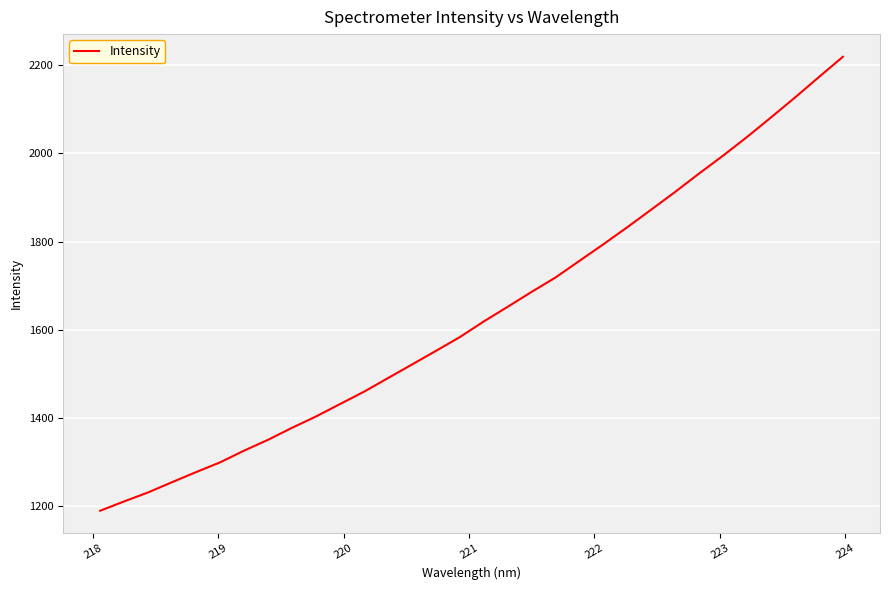

Count the number of data series in this chart.

1